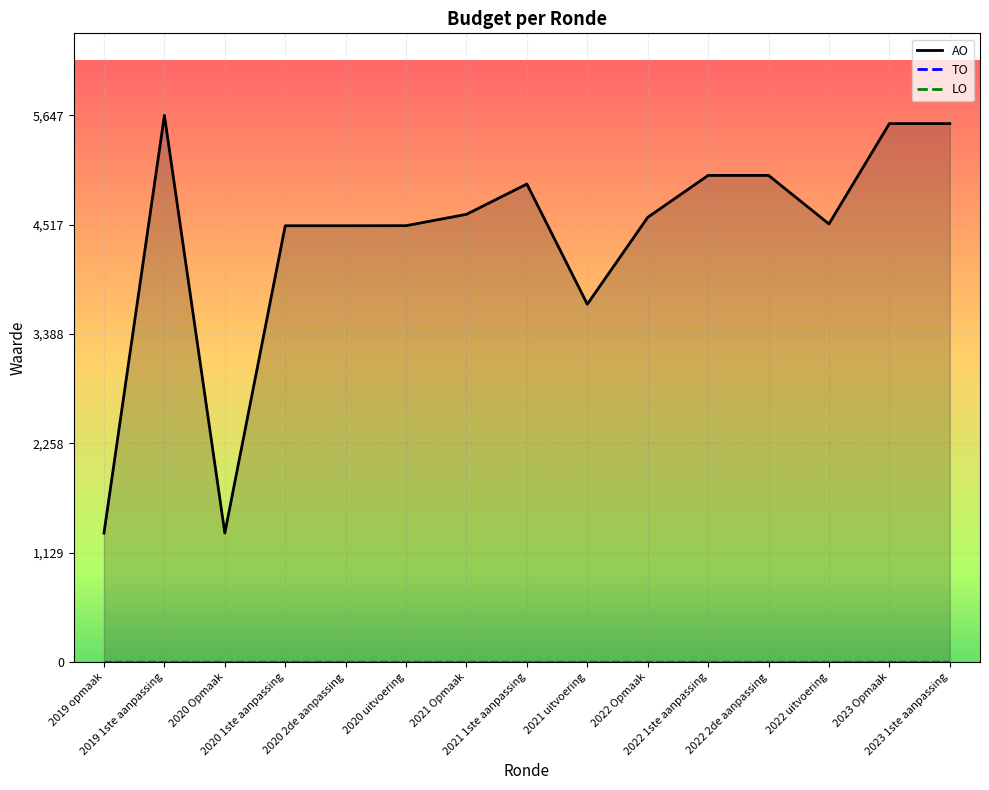

At 2022 2de aanpassing, list the series in order from largest to smallest.

AO, TO, LO